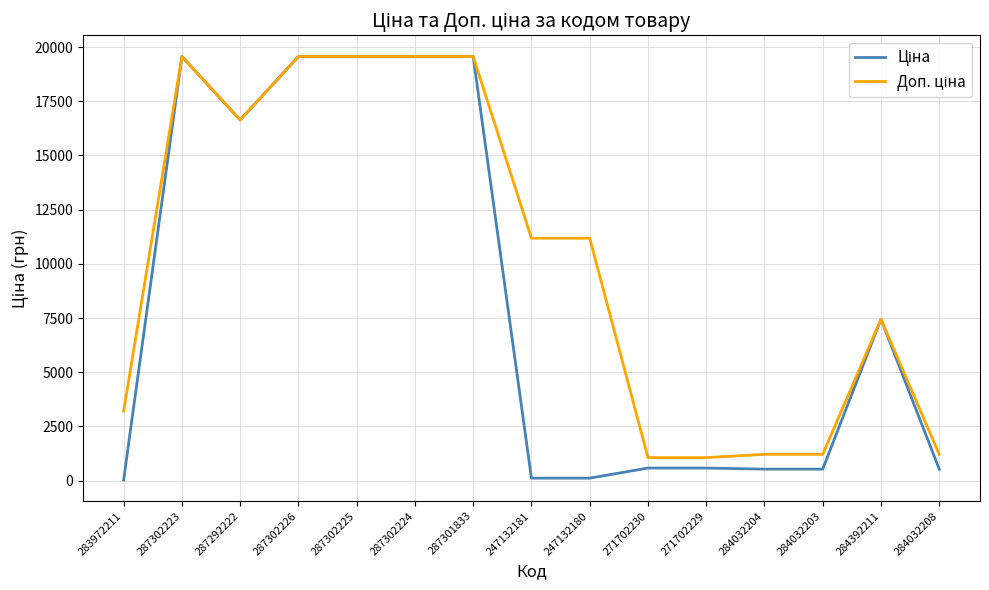

How many lines are shown in the chart?

2